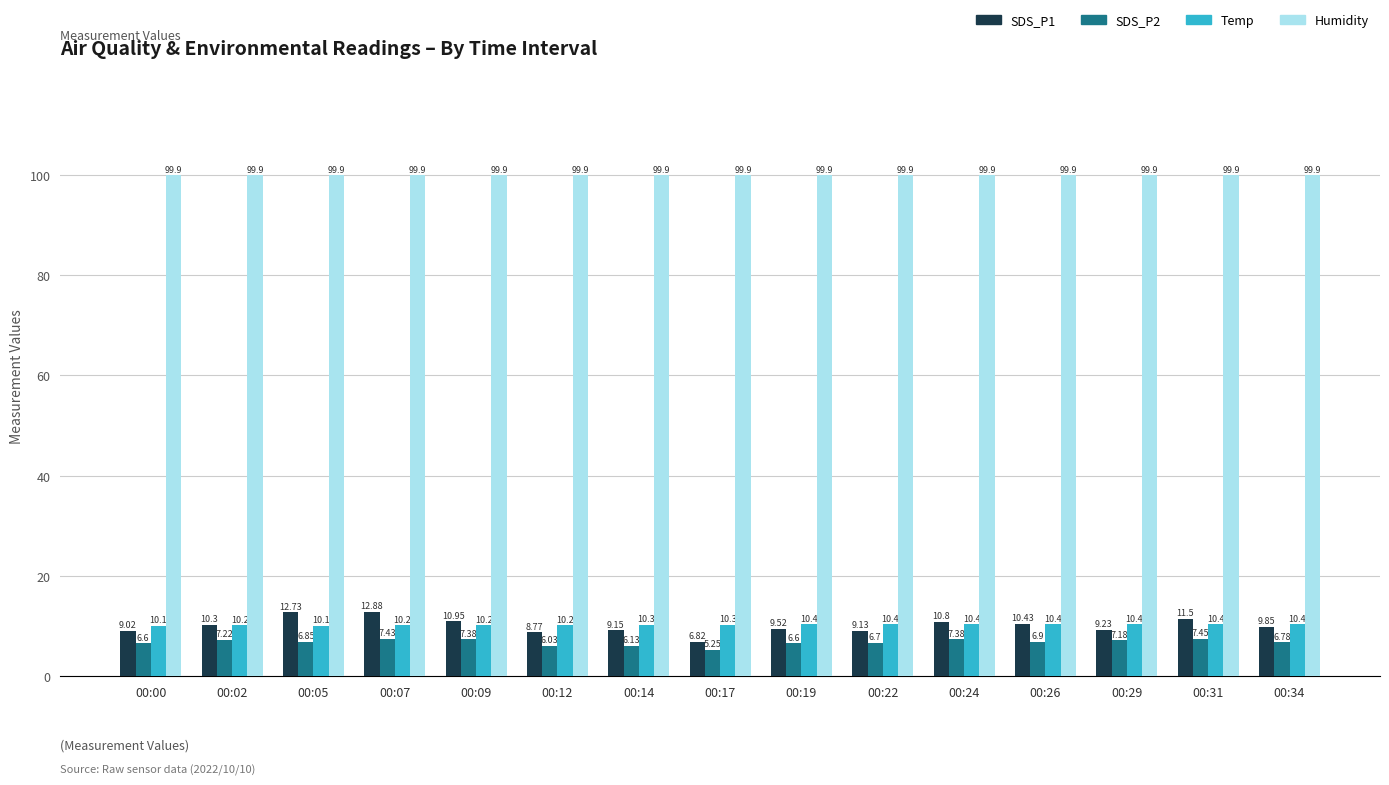

What is the difference between the second highest and minimum values in the SDS_P1 series?

5.9